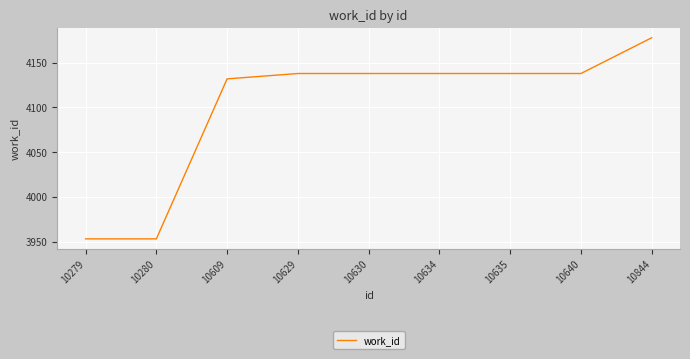

Approximately how many times larger is the value at 10640 compared to 10635?

1.0